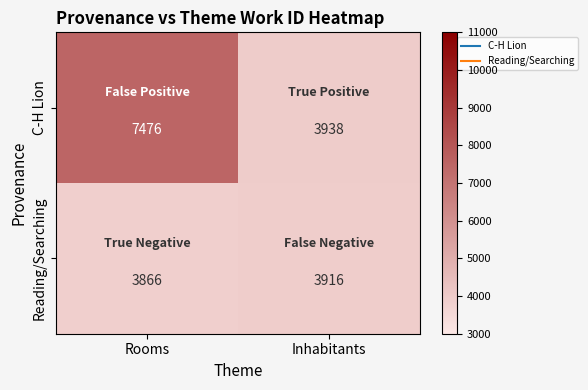

At which category is the sum across all series the highest?

Rooms